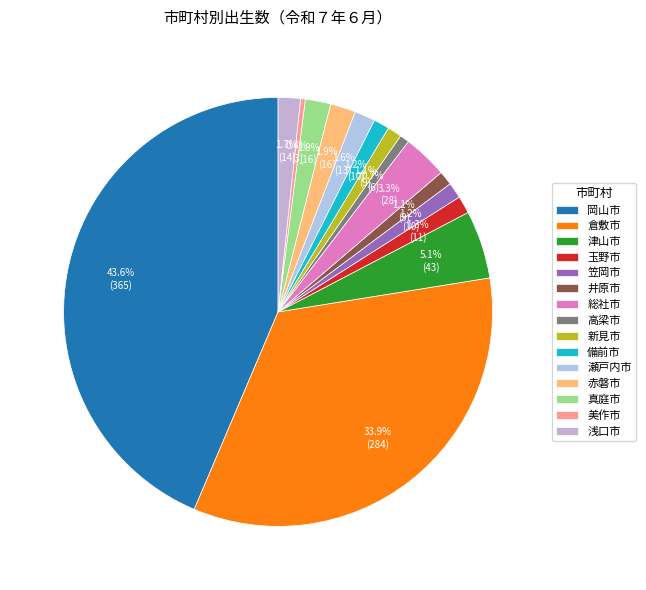

True or false: 瀬戸内市 accounts for 12% of the total.

False